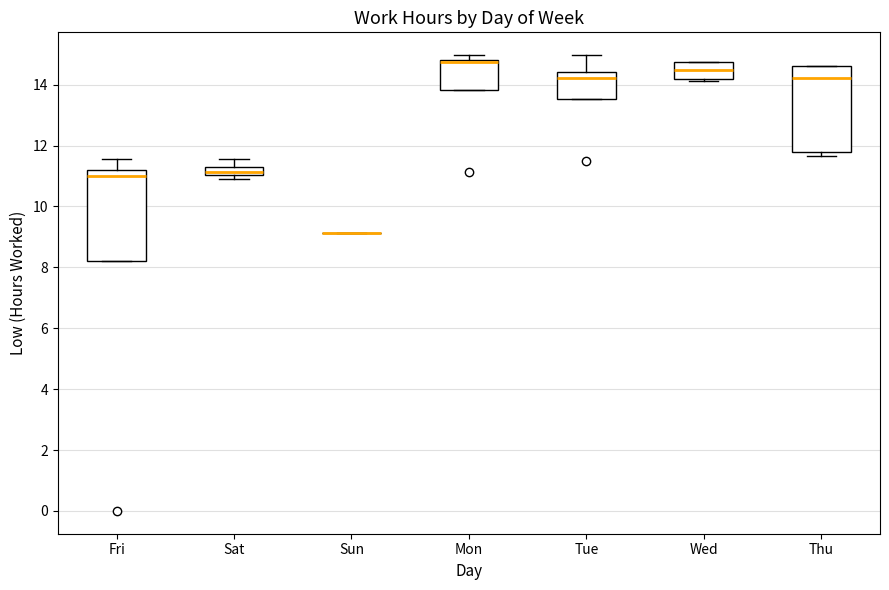

Where is the upper edge of the box for Fri on the y-axis? The values are not printed on the chart, so give them approximately, as read against the axis.

11.2